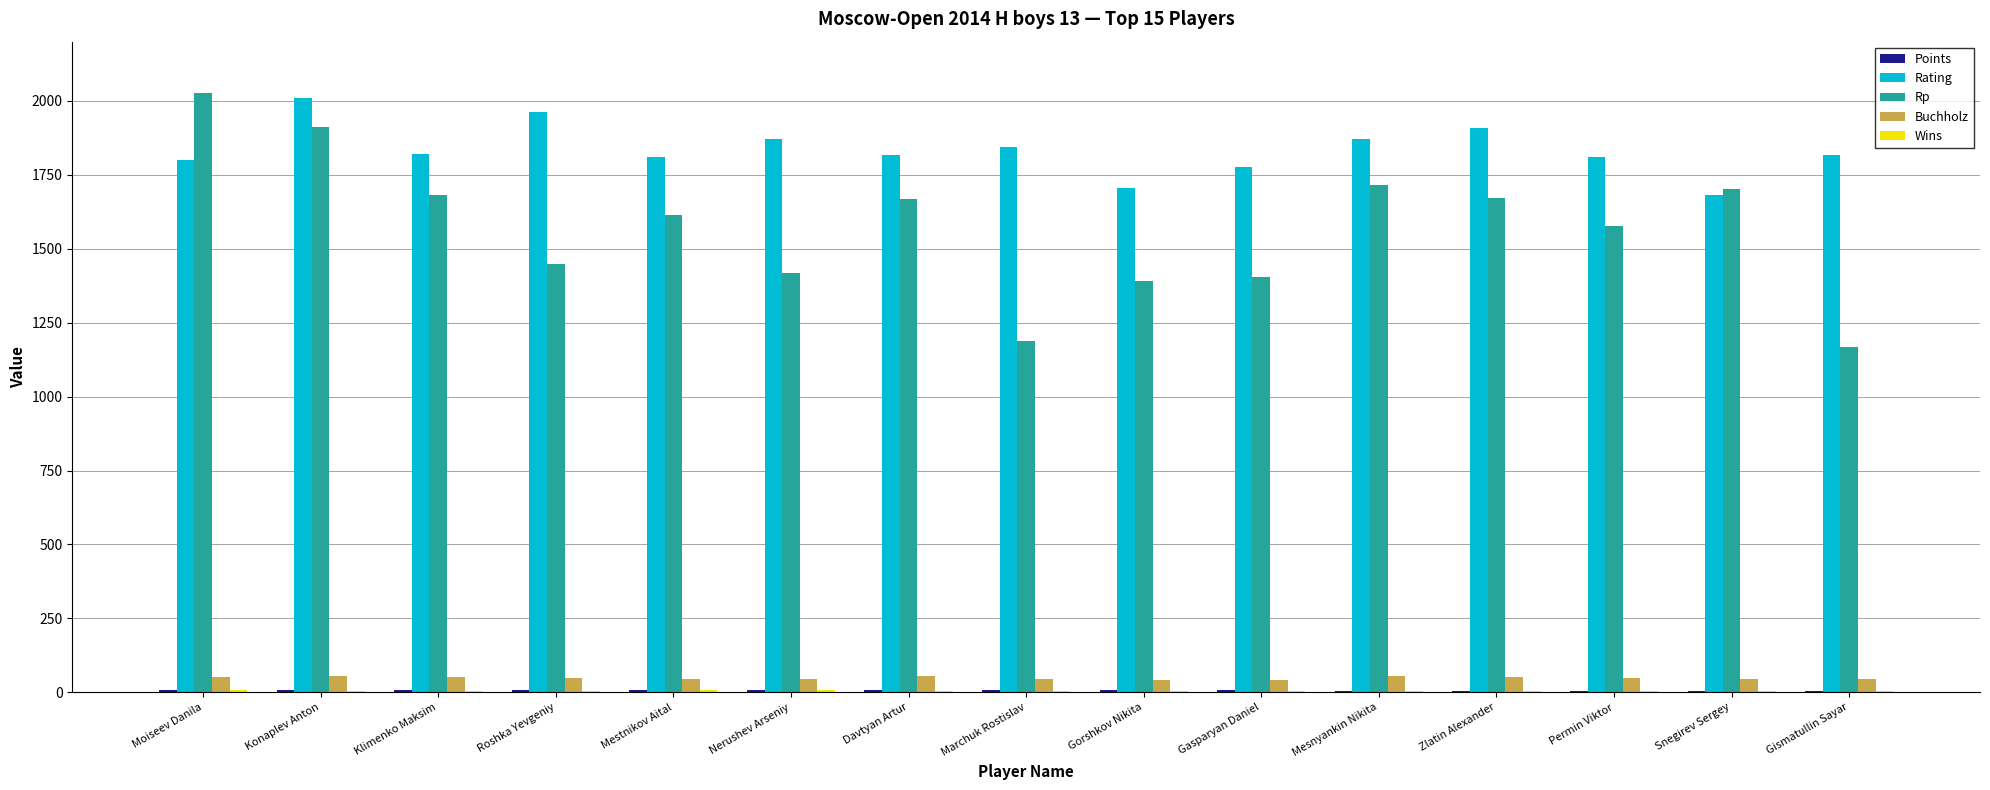

The Rp series shows 2228.1 at Gasparyan Daniel. True or false?

False